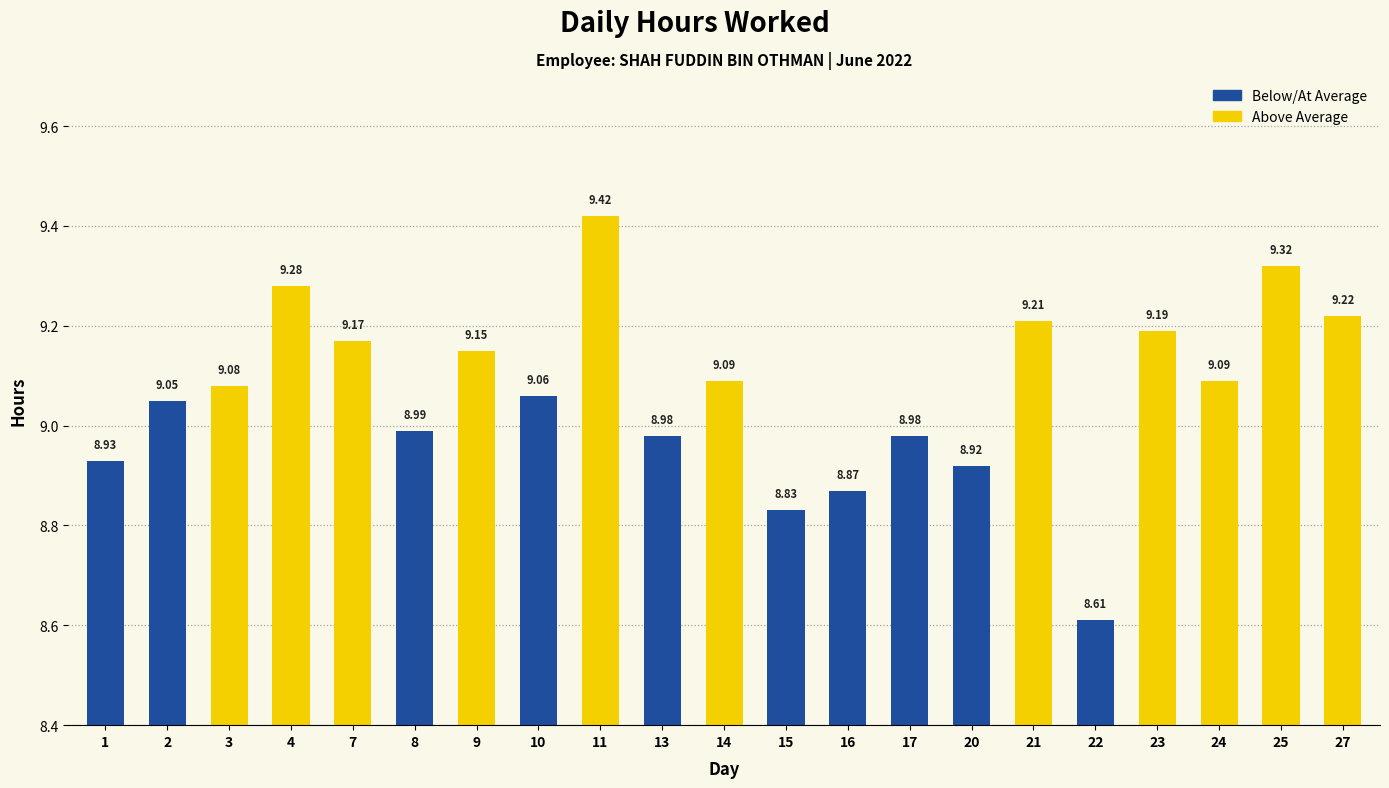

Which label corresponds to the largest value in the chart?

11